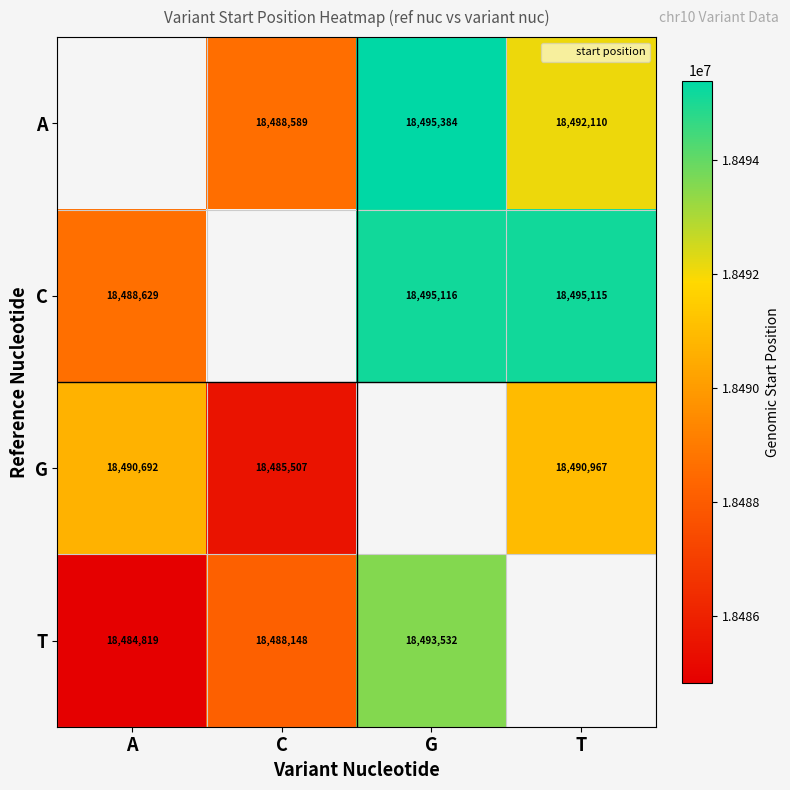

True or false: G has a value of 7745812 at T.

False